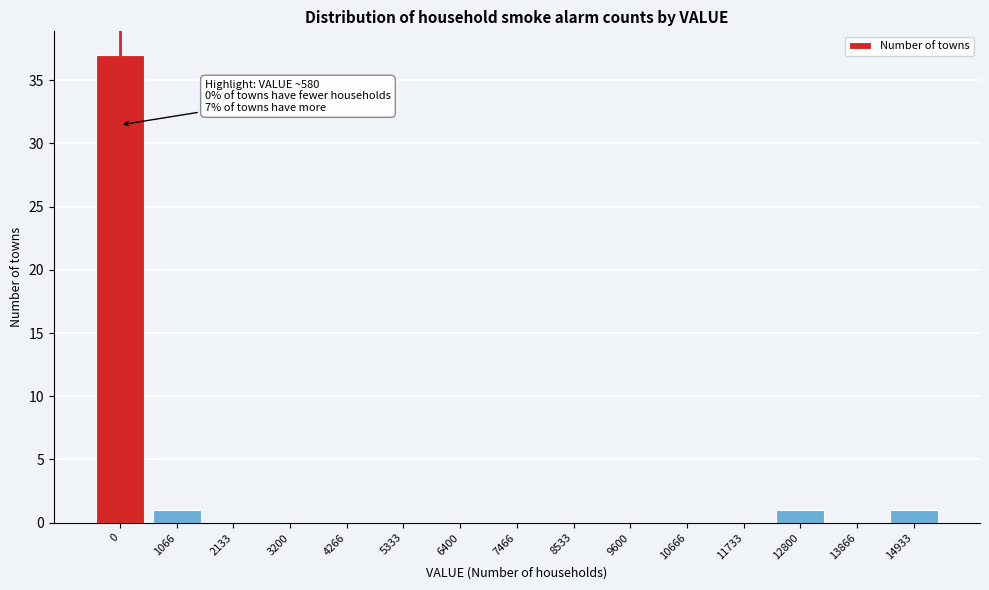

Reading right to left, extract all data points from this chart.

14933=1	13866=0	12800=1	11733=0	10666=0	9600=0	8533=0	7466=0	6400=0	5333=0	4266=0	3200=0	2133=0	1066=1	0=37